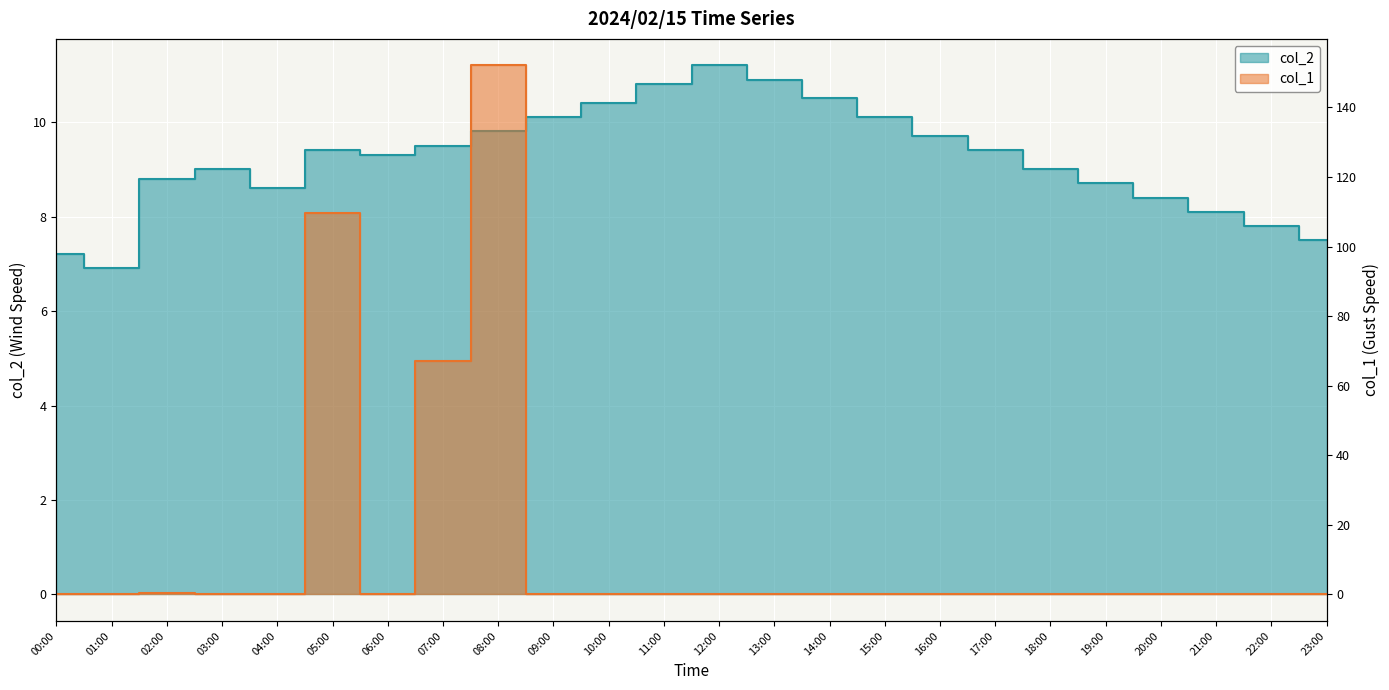

How many intersections are there between col_1 and col_2?

4